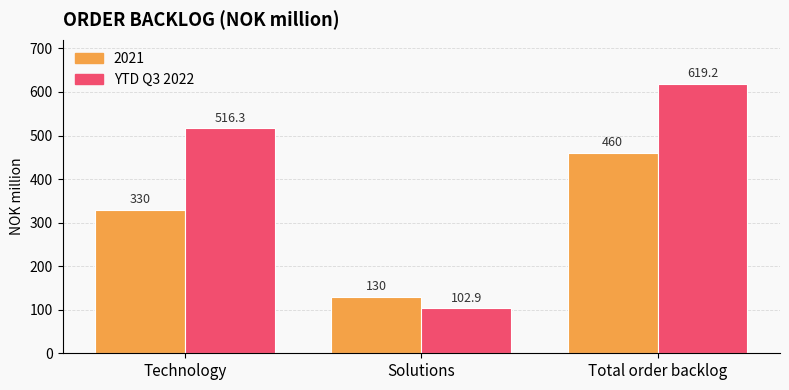

List the series in order of their overall mean, highest first.

YTD Q3 2022, 2021